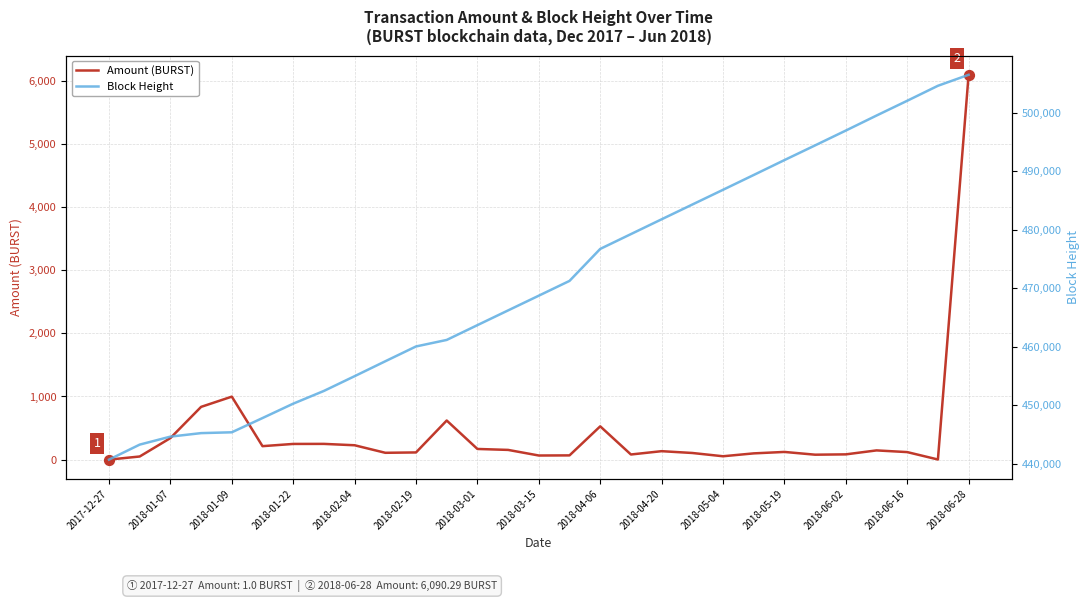

What are all the series names shown in the legend?

Amount (BURST), Block Height